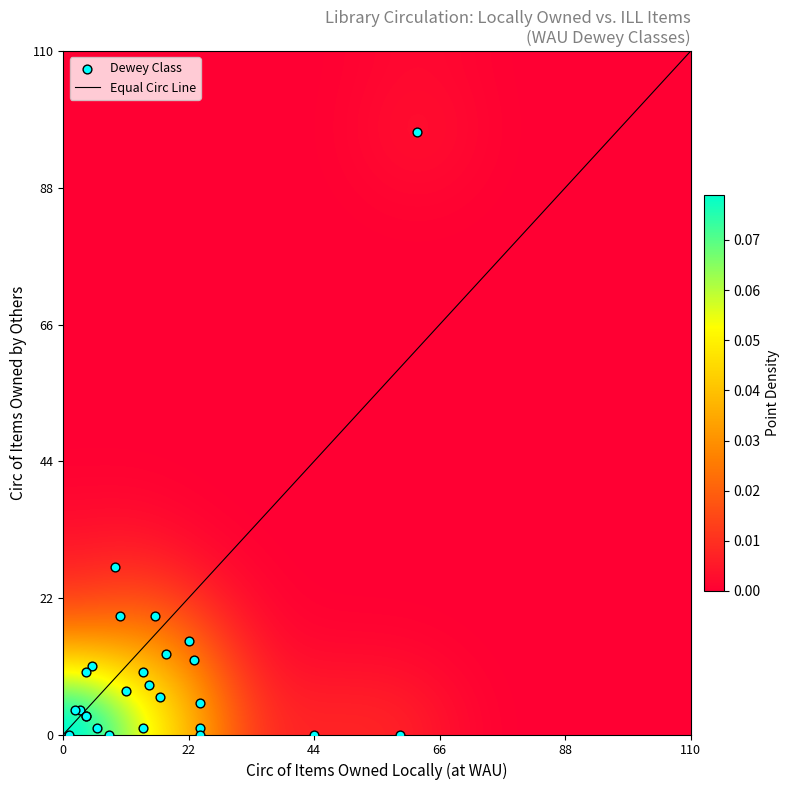

What Y value in the scatter plot is closest to 48?

27